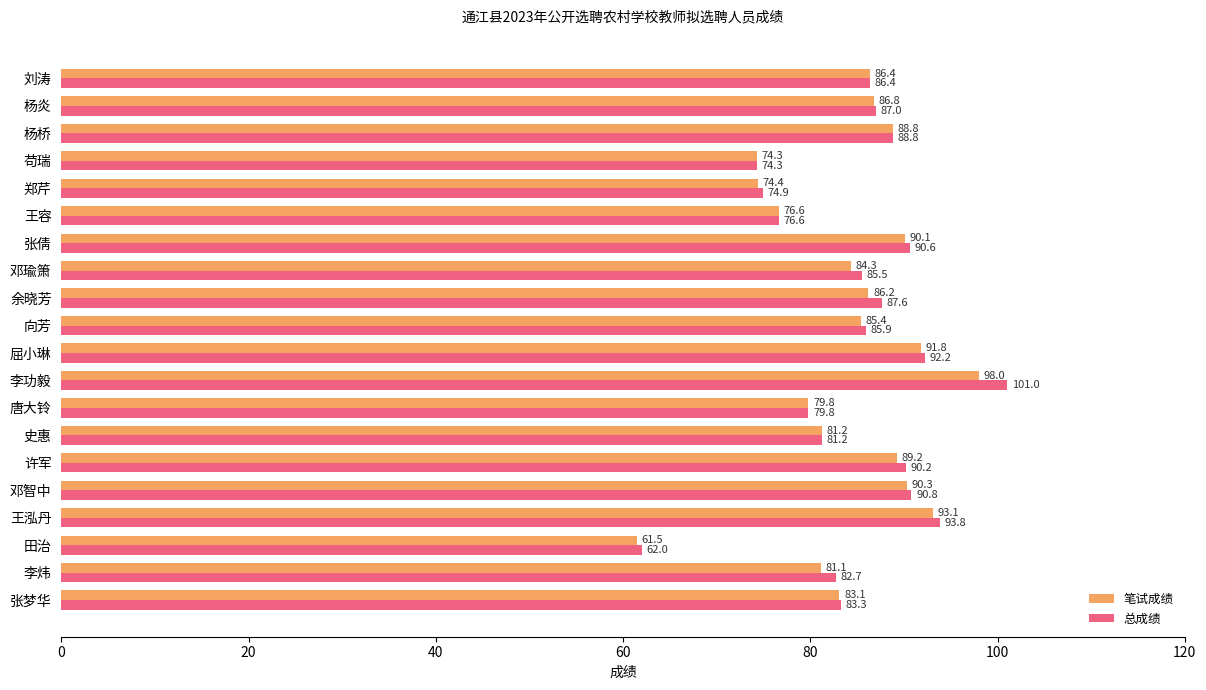

What is the sum of the 总成绩 values at 杨桥 and 王泓丹?

182.6